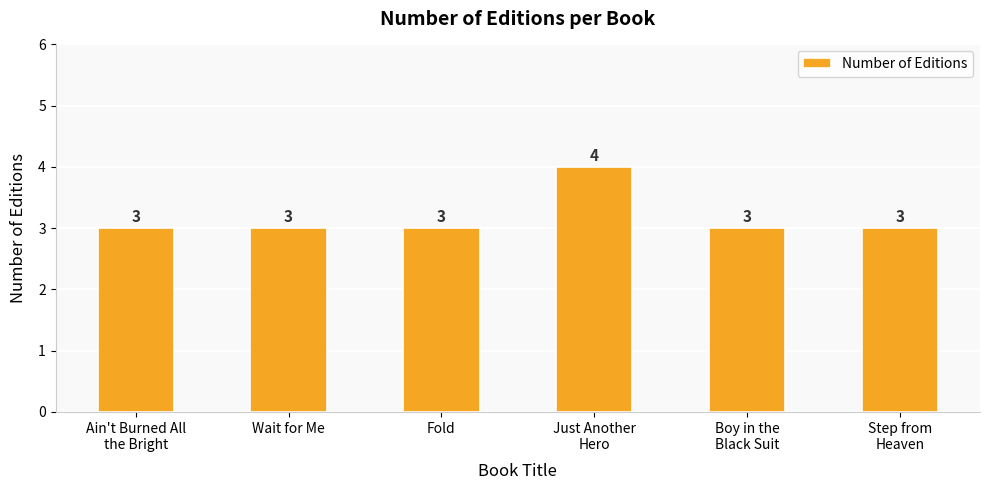

Reading right to left, what are all the values shown in this chart?

Step from
Heaven=3	Boy in the
Black Suit=3	Just Another
Hero=4	Fold=3	Wait for Me=3	Ain't Burned All
the Bright=3